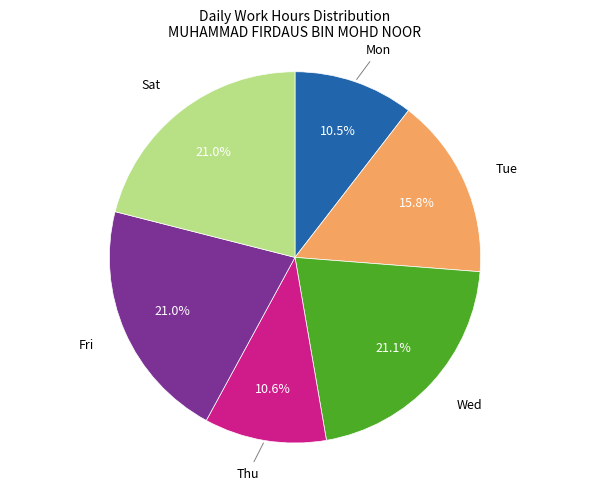

Does Sat represent more than half of the total?

No